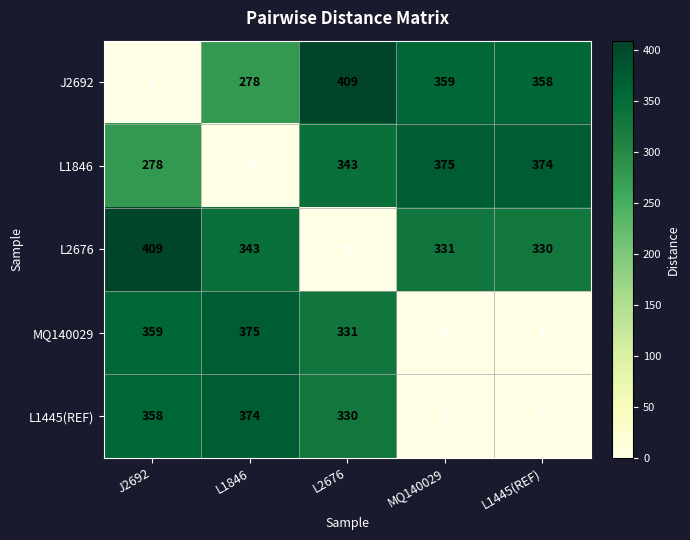

Reading right to left, extract all data points from this chart.

J2692: 358	359	409	278	0
L1846: 374	375	343	0	278
L2676: 330	331	0	343	409
MQ140029: 1	0	331	375	359
L1445(REF): 0	1	330	374	358